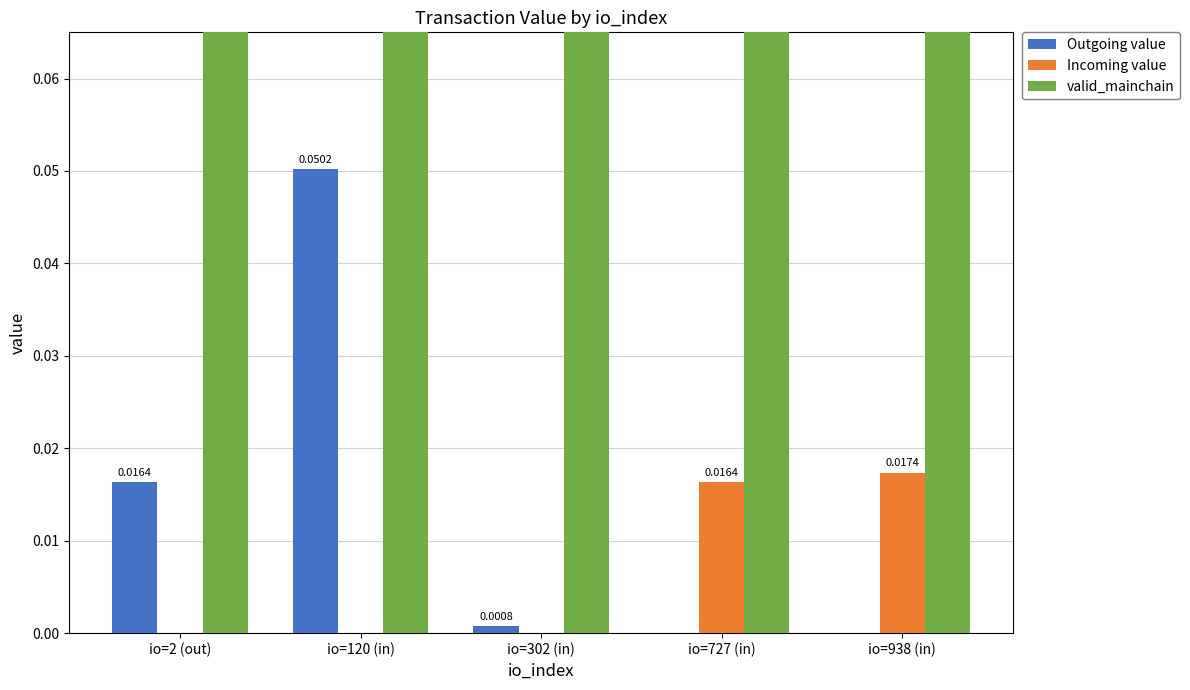

Reading left to right, list all the values displayed in this chart.

Outgoing value: 0.0	0.1	0.0	0.0	0.0
Incoming value: 0.0	0.0	0.0	0.0	0.0
valid_mainchain: 1.0	1.0	1.0	1.0	1.0